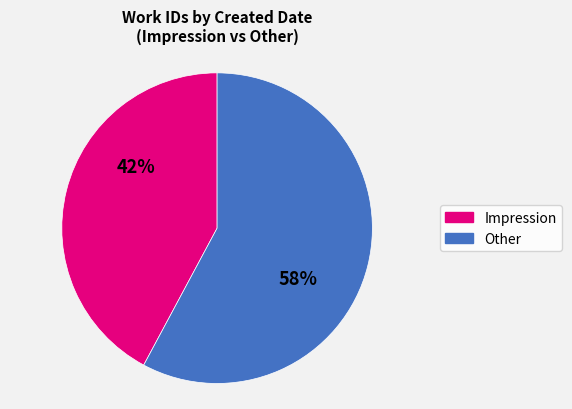

What is the smallest slice in the pie chart?

Impression